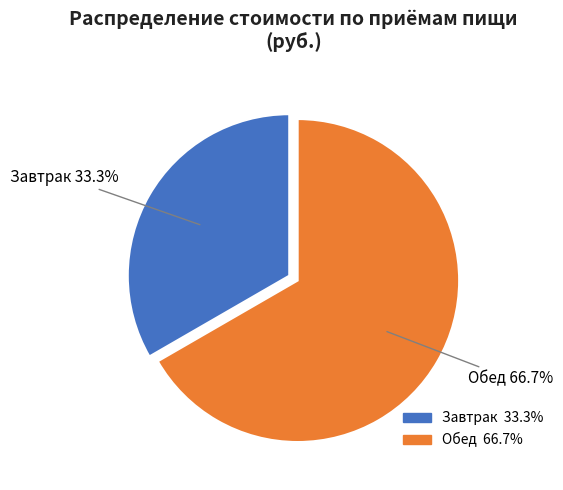

To the nearest percent, what is the combined percentage of Обед and Завтрак?

100%